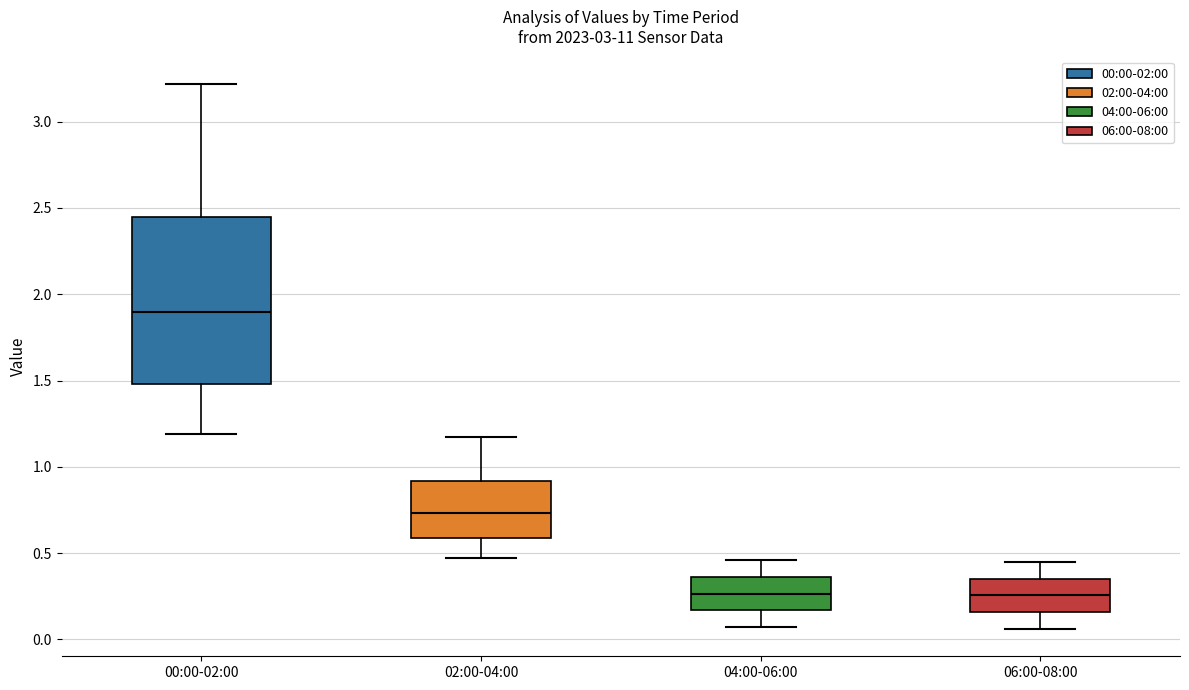

Comparing the boxes themselves (not the whiskers), which one is the tallest?

00:00-02:00